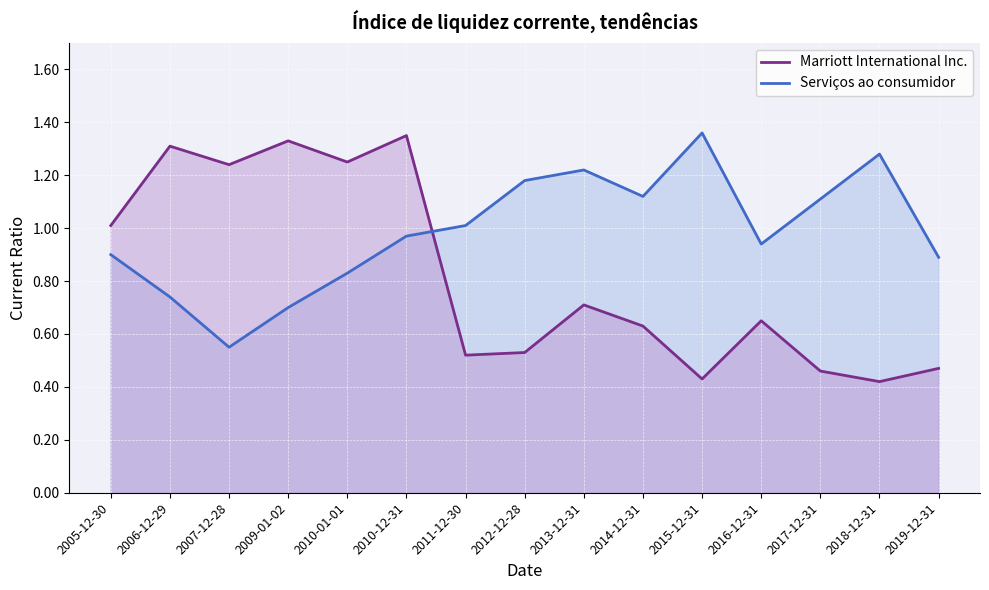

What is the difference between the maximum and minimum values in the Serviços ao consumidor series?

0.8